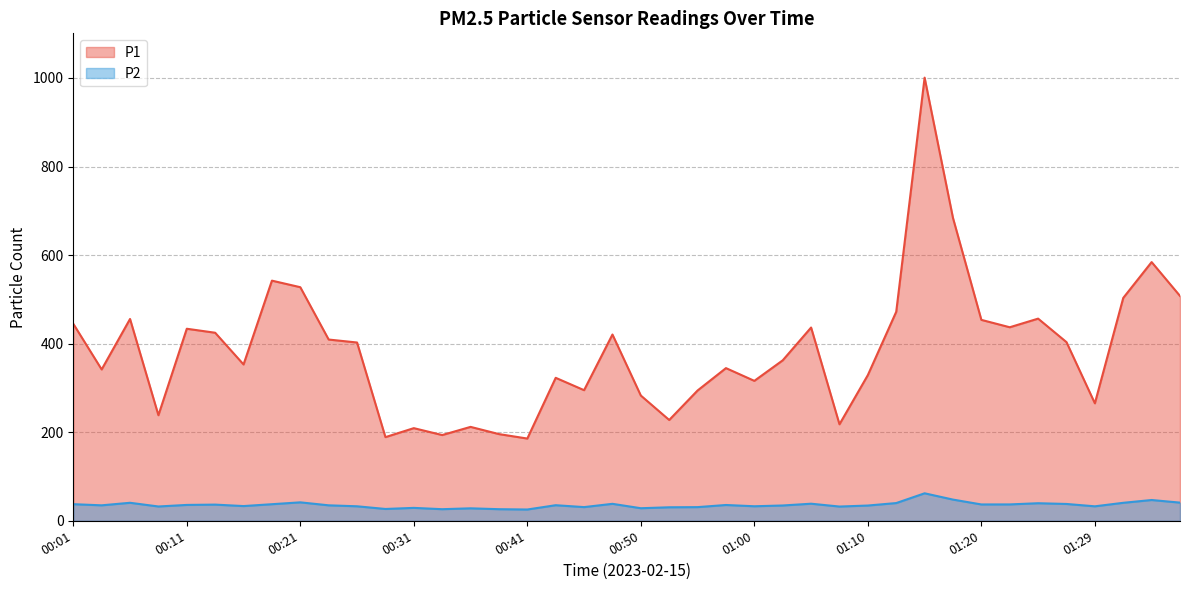

Which category has the highest value in the P2 series?

01:15